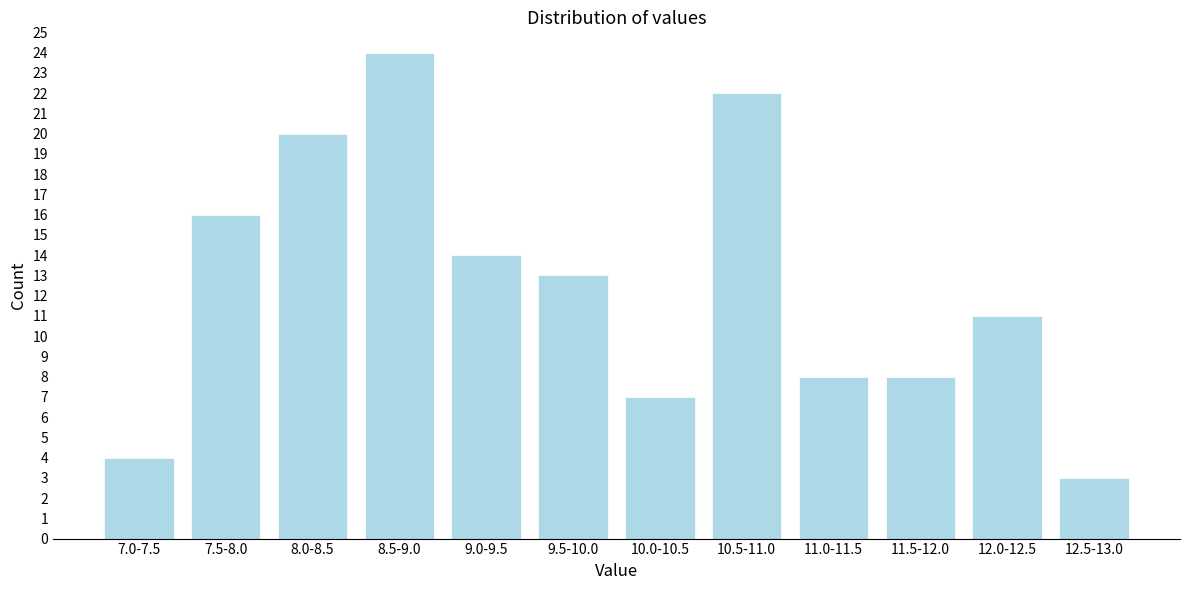

Reading left to right, extract all data points from this chart.

4	16	20	24	14	13	7	22	8	8	11	3